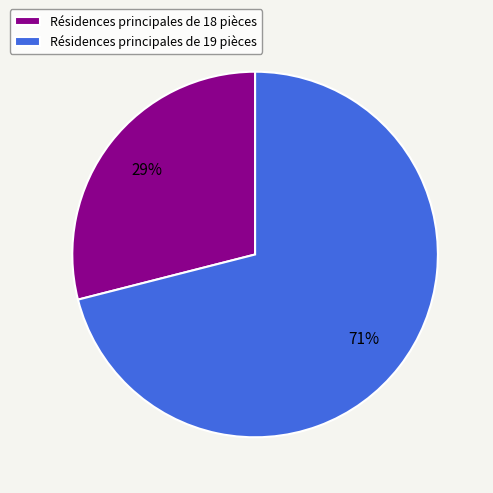

How many slices are in this pie chart?

2